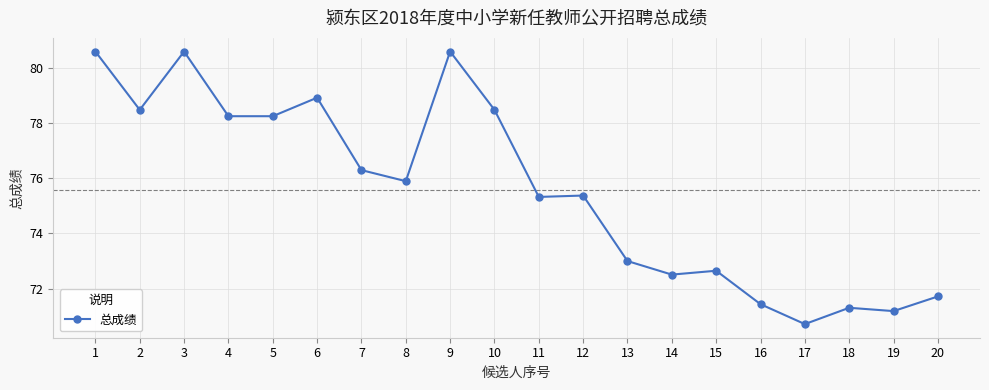

The chart shows a value of 100.0 at 12. True or false?

False